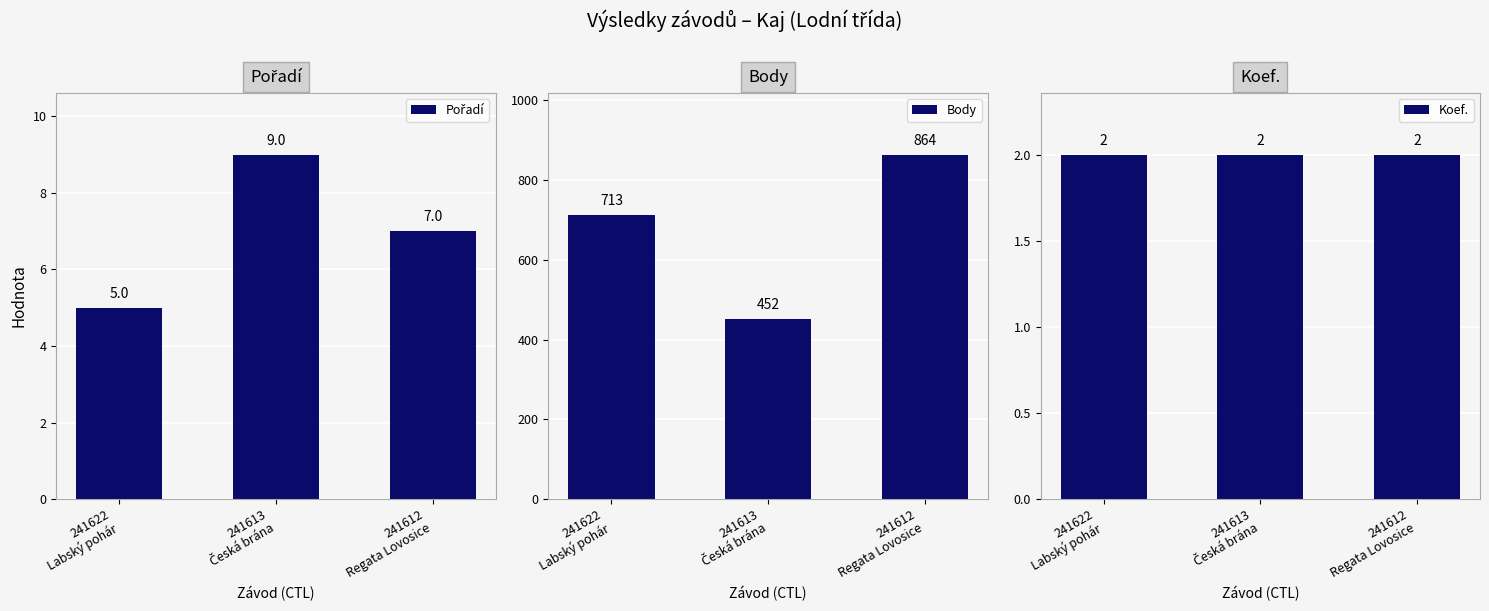

What is the sum of all Koef. values?

6